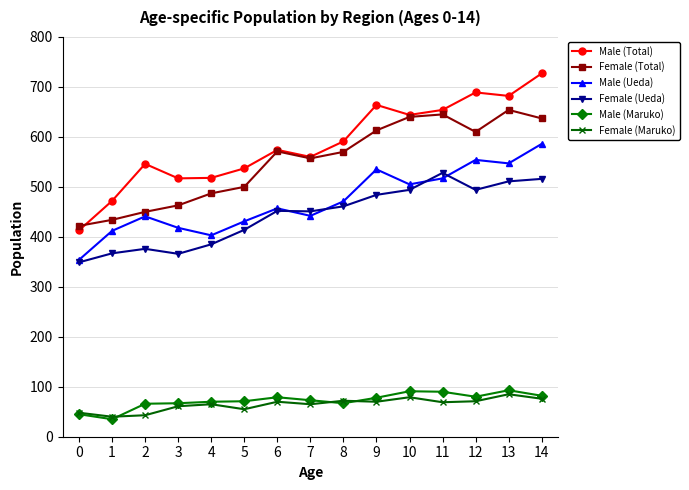

What is the value of the Female (Ueda) point at the 7th from the left?

452